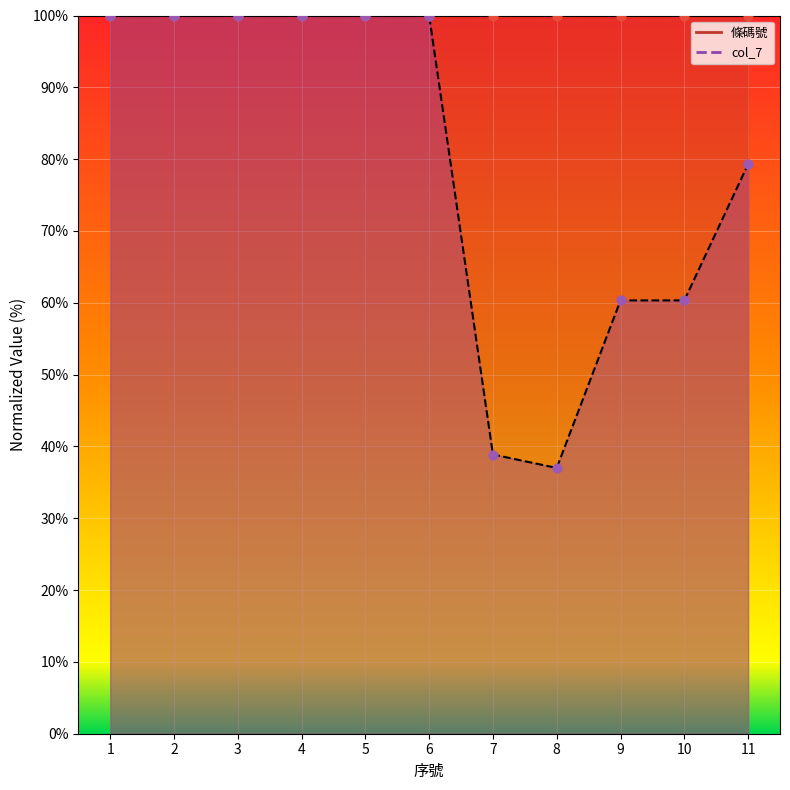

Is the value of col_7 at 9 greater than the value of 條碼號 at 4?

No